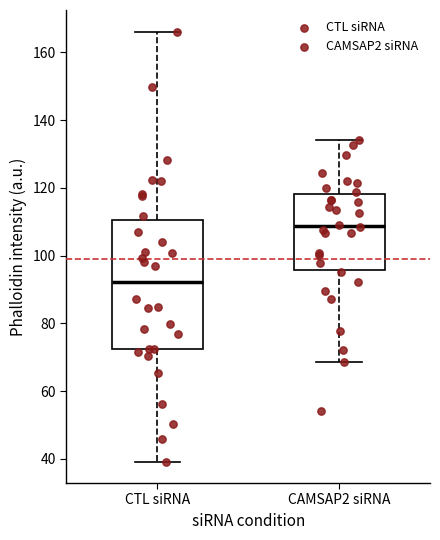

Reading left to right, read every box against the y-axis: the position of its median line, the range the box covers, and the ends of its whiskers. The values are not printed on the chart, so give them approximately, as read against the axis.

CTL siRNA: median 92, box 72 to 110, whiskers 40 to 166
CAMSAP2 siRNA: median 108, box 96 to 118, whiskers 68 to 134